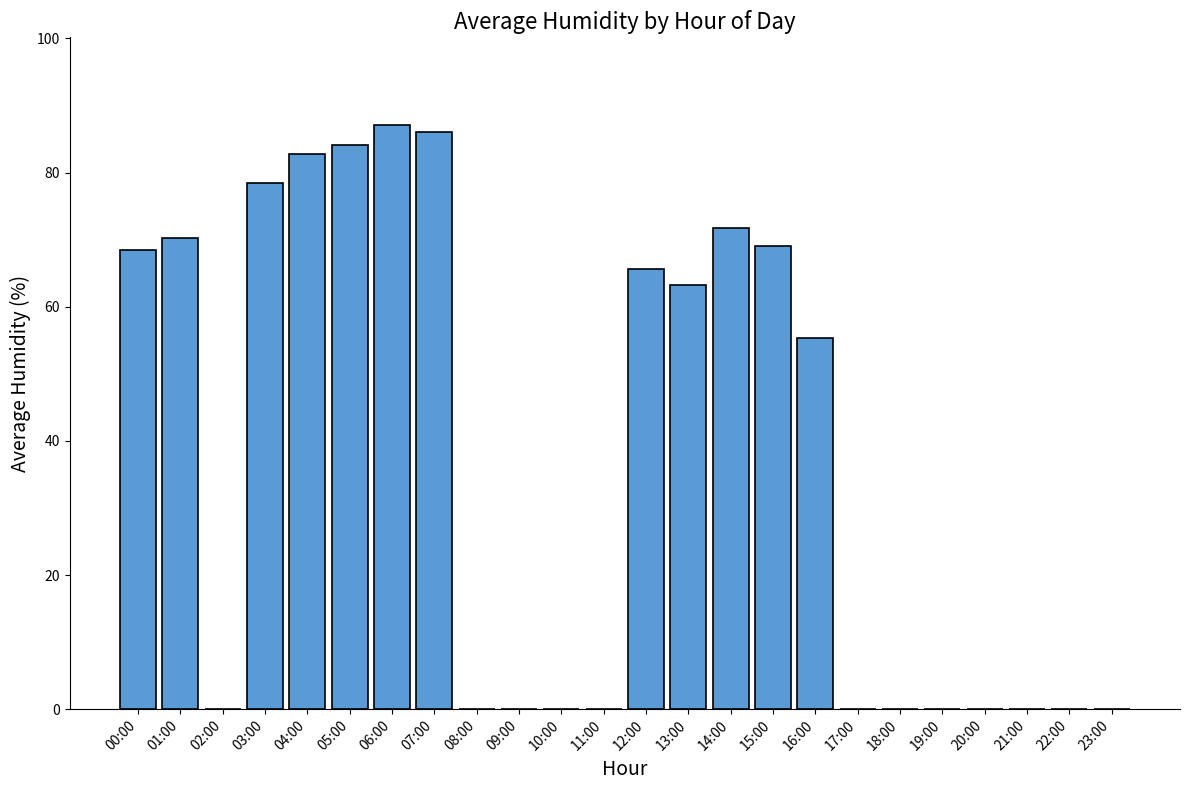

Where is the data nearest to the value 43?

16:00